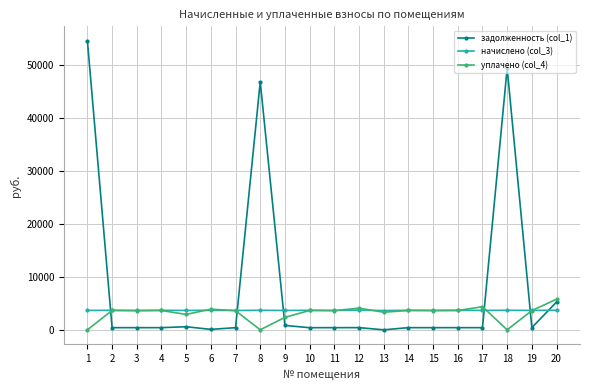

Which series has the largest range (max minus min)?

задолженность (col_1)